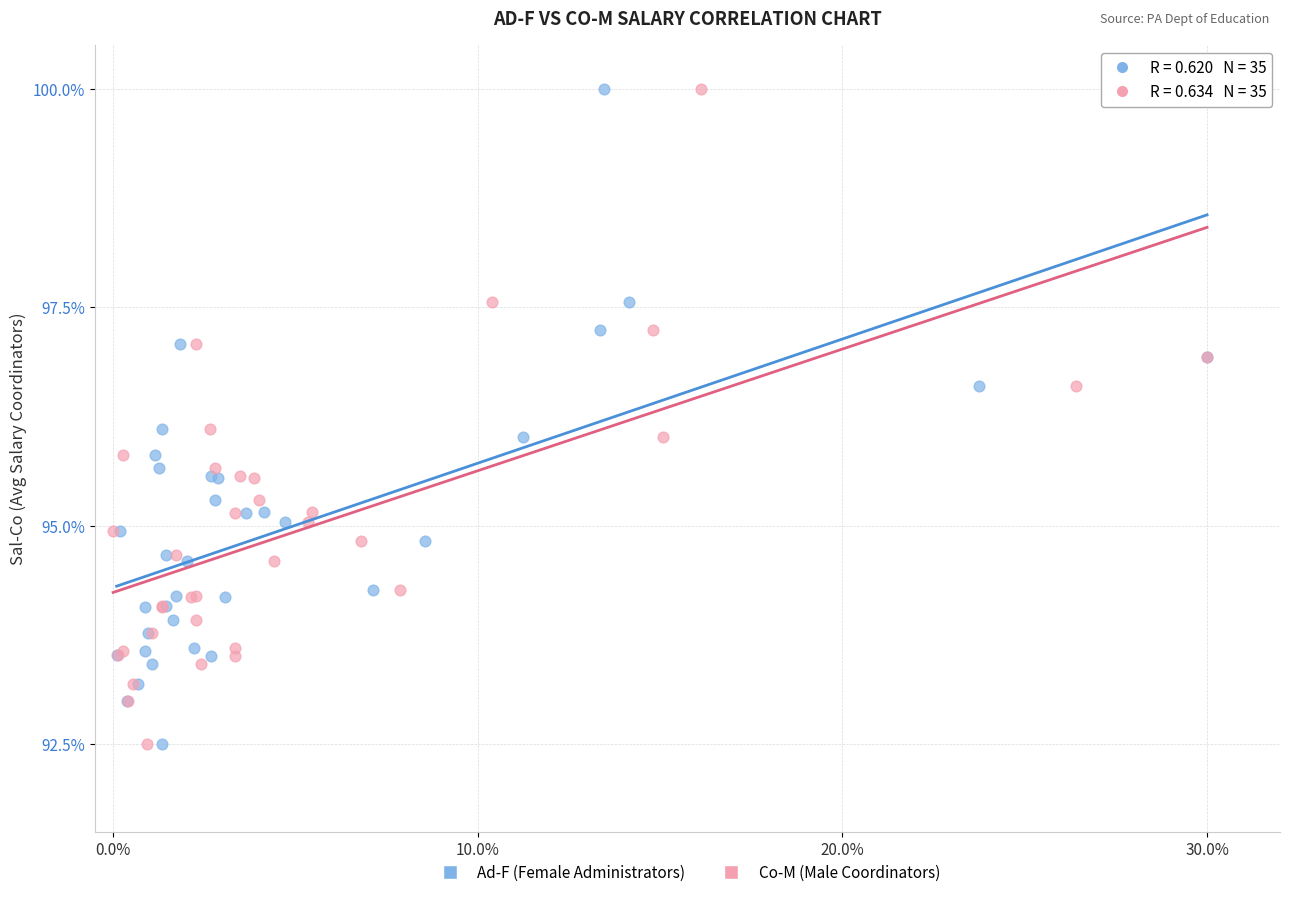

What are all the series names shown in the legend?

Ad-F (Female Administrators), Co-M (Male Coordinators)